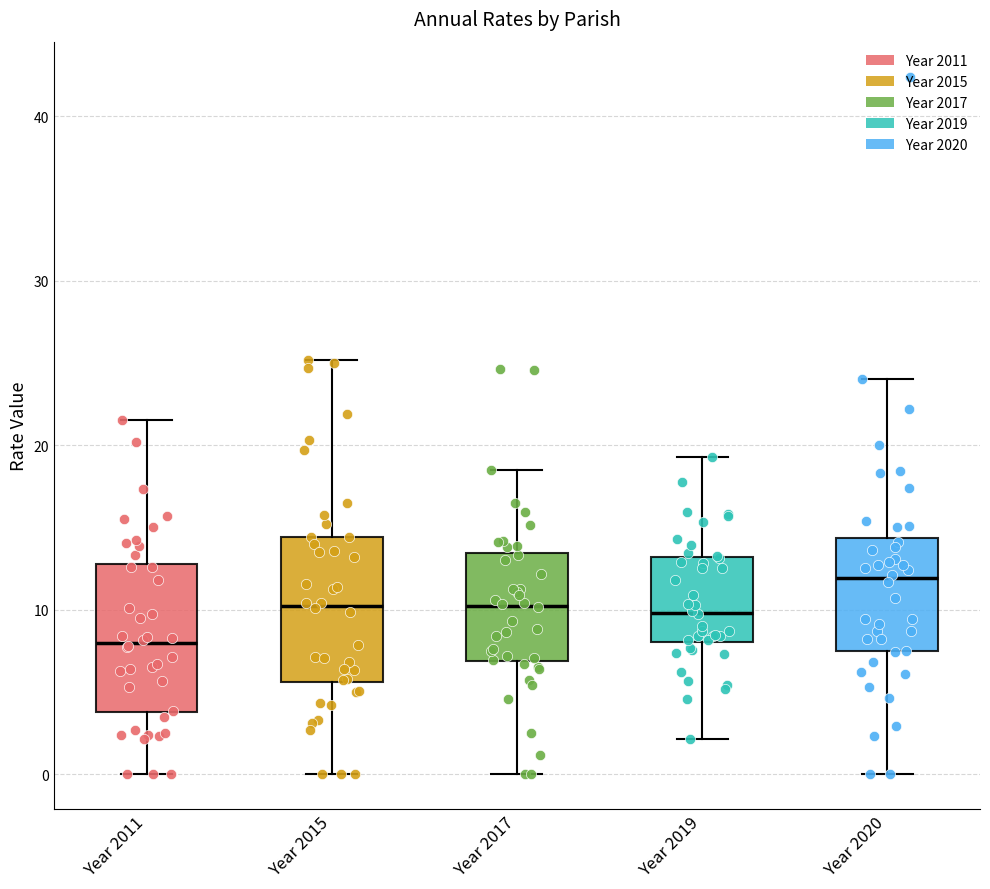

Which box has the lowest median line?

Year 2011